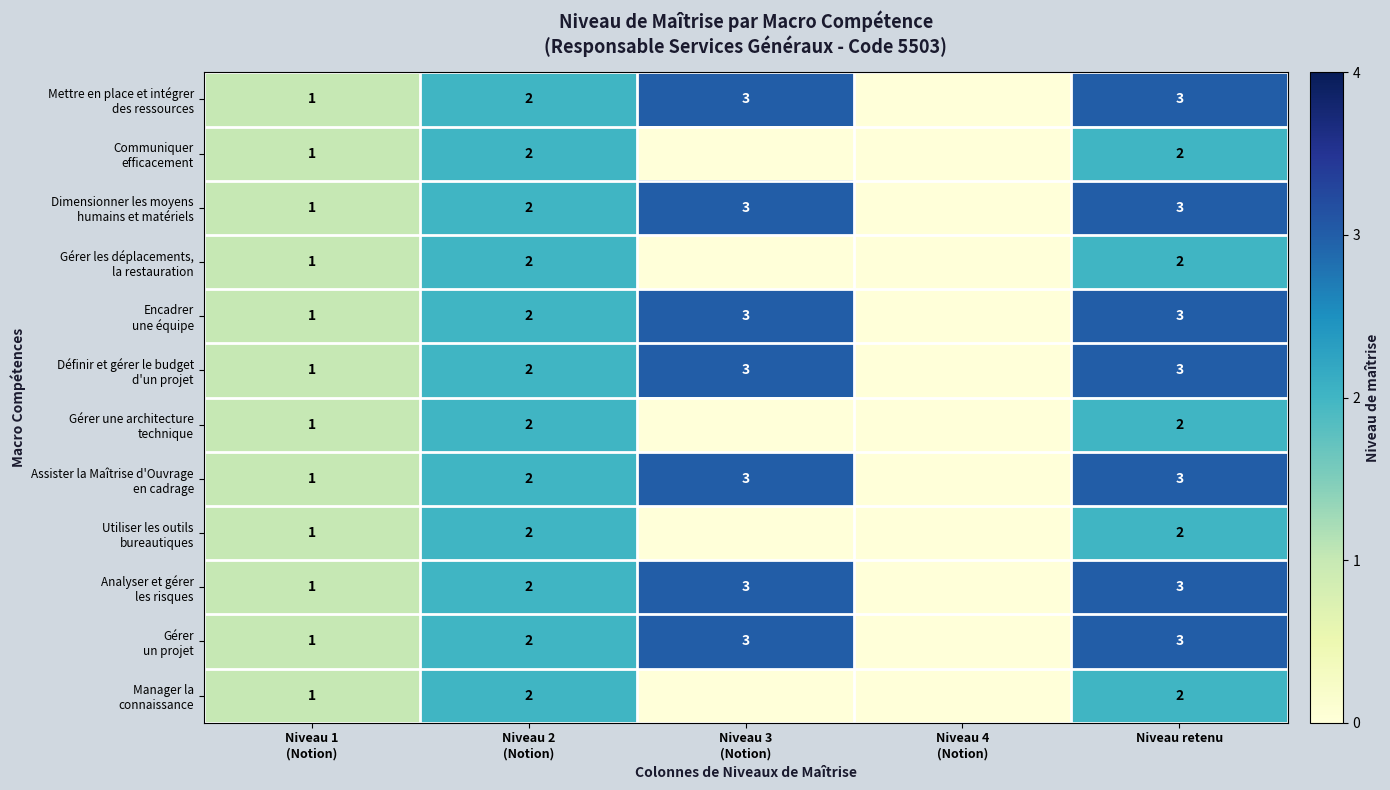

What is the difference between the maximum and second lowest values in the Définir et gérer le budget d'un projet series?

2